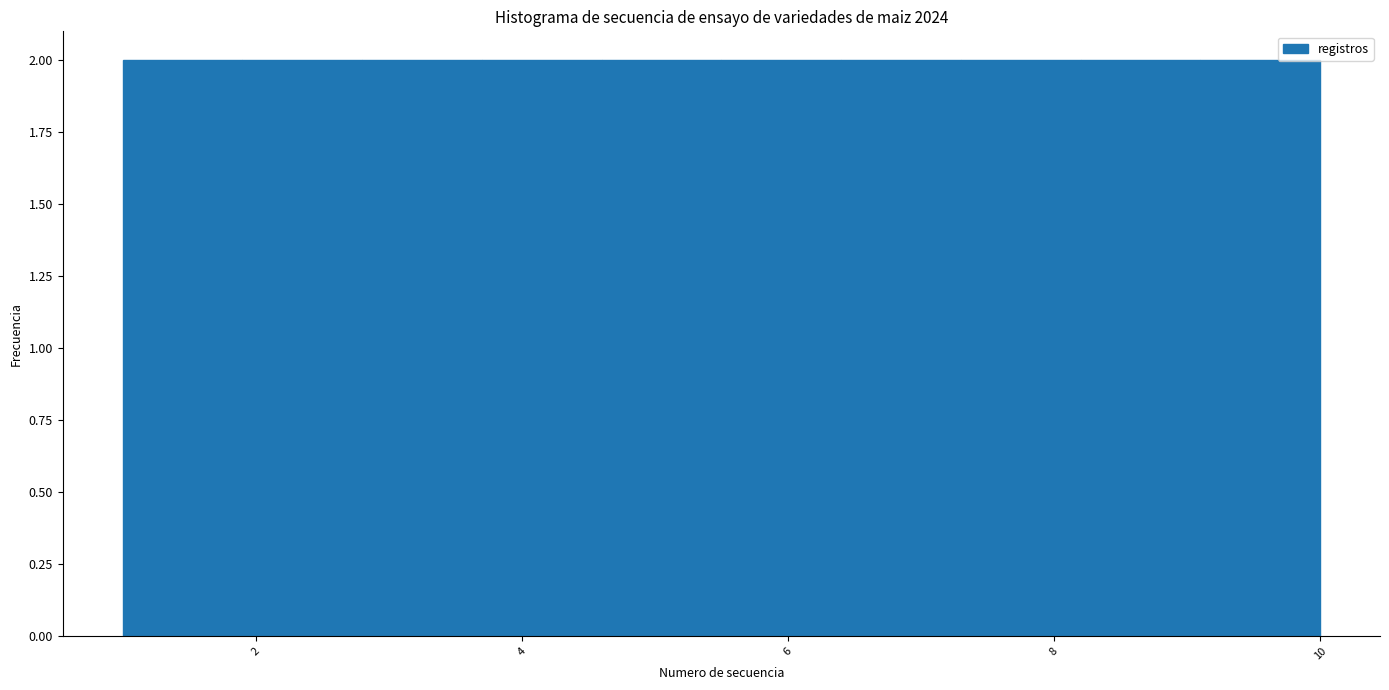

What is the height of the bar covering 1.0 to 1.9 on the x-axis? Neither the bar edges nor the heights are printed on the chart, so give them approximately, as read against the axes.

2